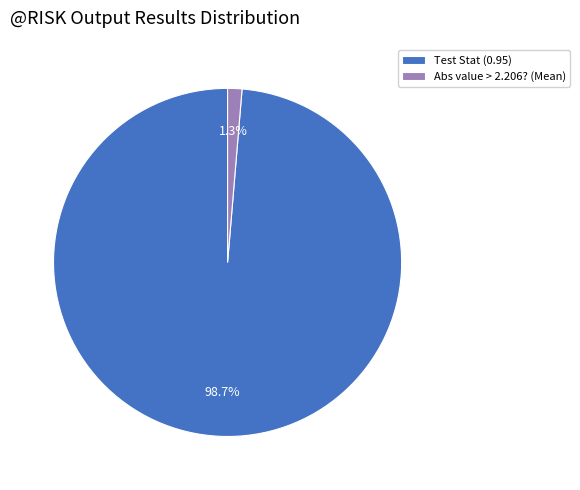

To the nearest percent, what is the average slice percentage?

50%